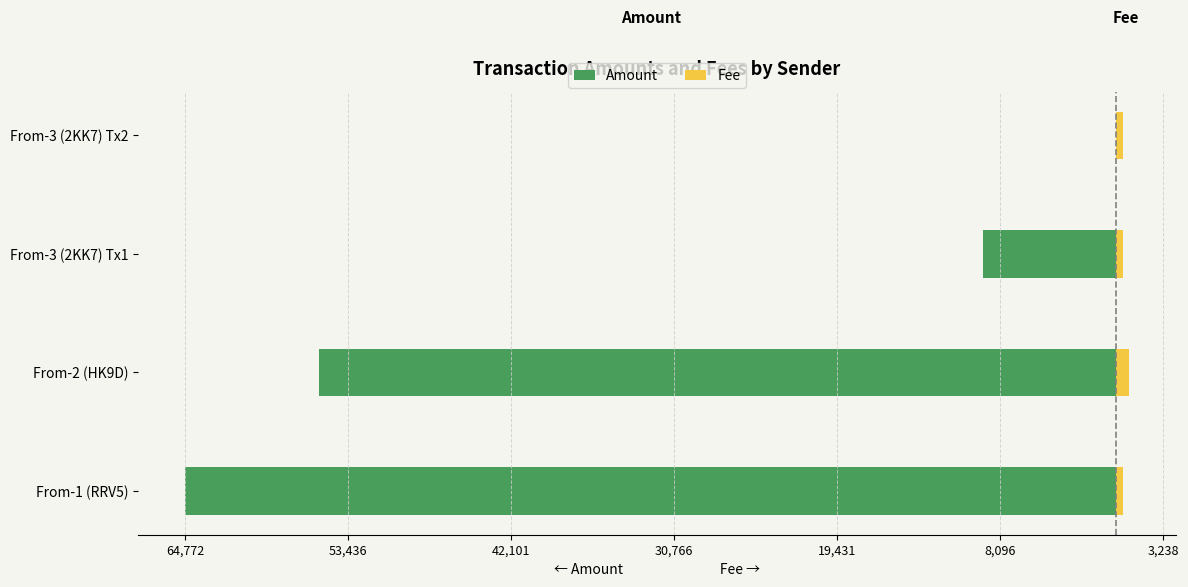

What is the difference between the highest and lowest values at From-2 (HK9D)?

56361.6